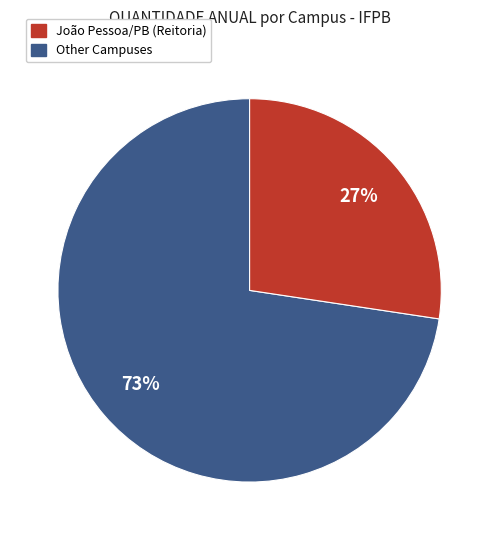

To the nearest percent, what is the average slice percentage?

50%